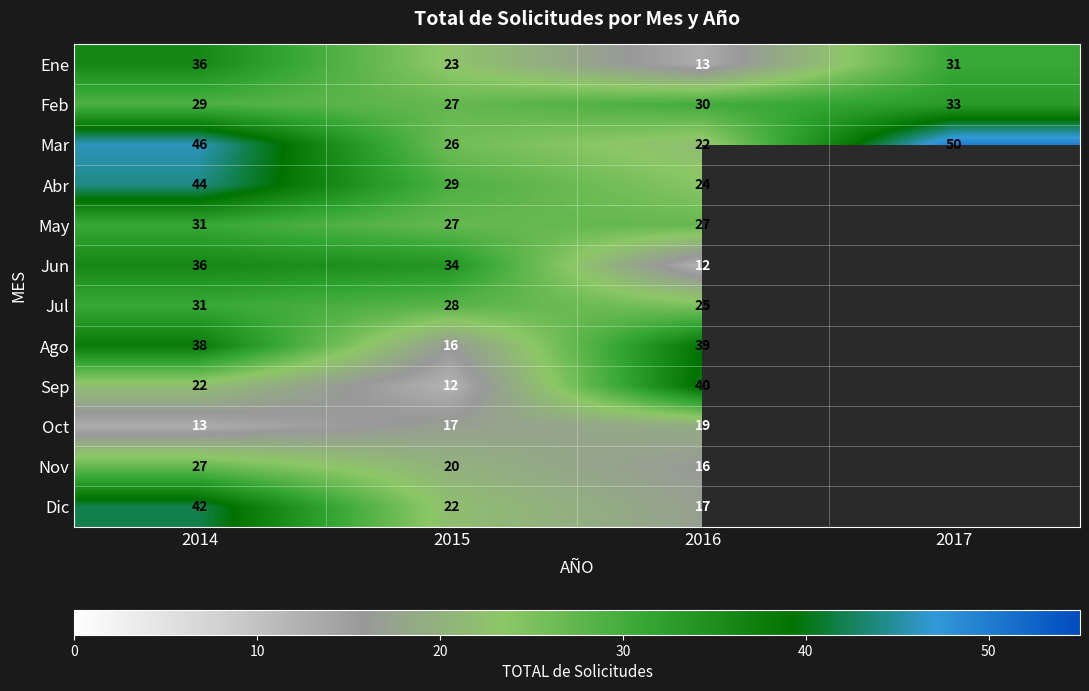

The Jul series shows 25 at 2016. True or false?

True